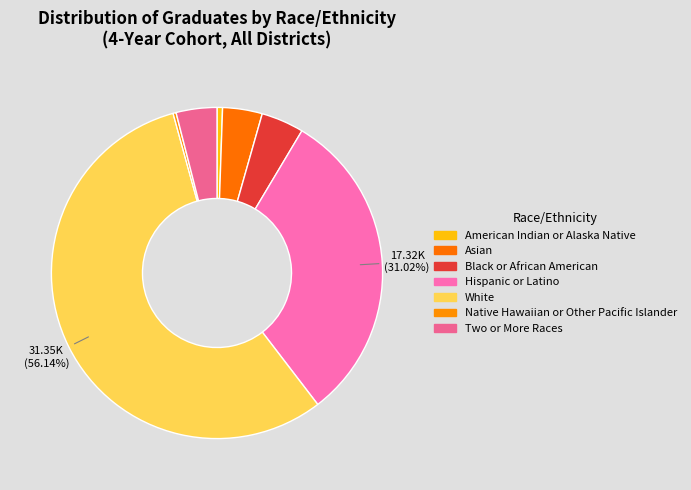

Which has a higher value, Two or More Races or American Indian or Alaska Native?

Two or More Races